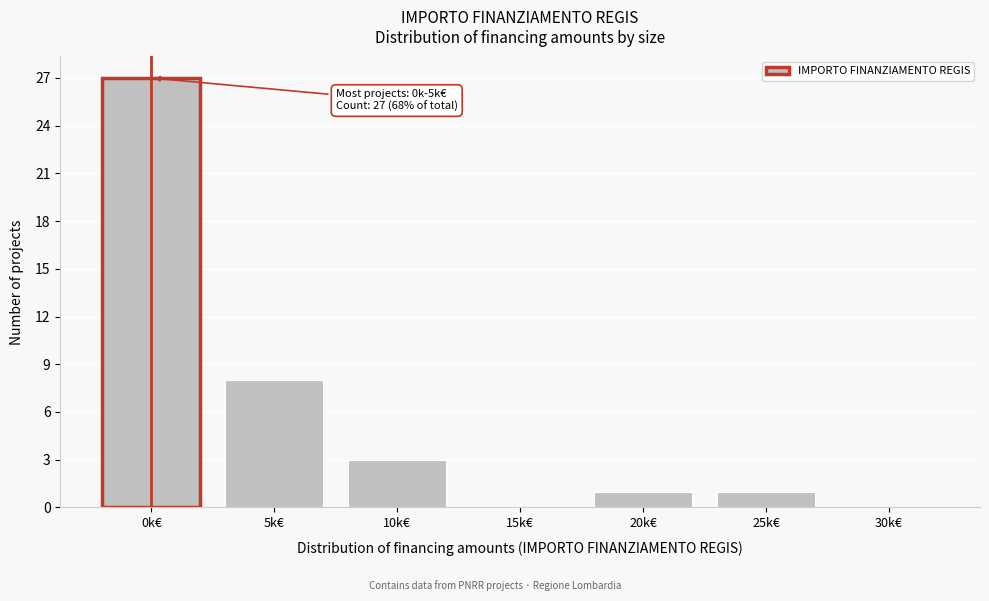

Reading right to left, extract all data points from this chart.

30k€=0	25k€=1	20k€=1	15k€=0	10k€=3	5k€=8	0k€=27